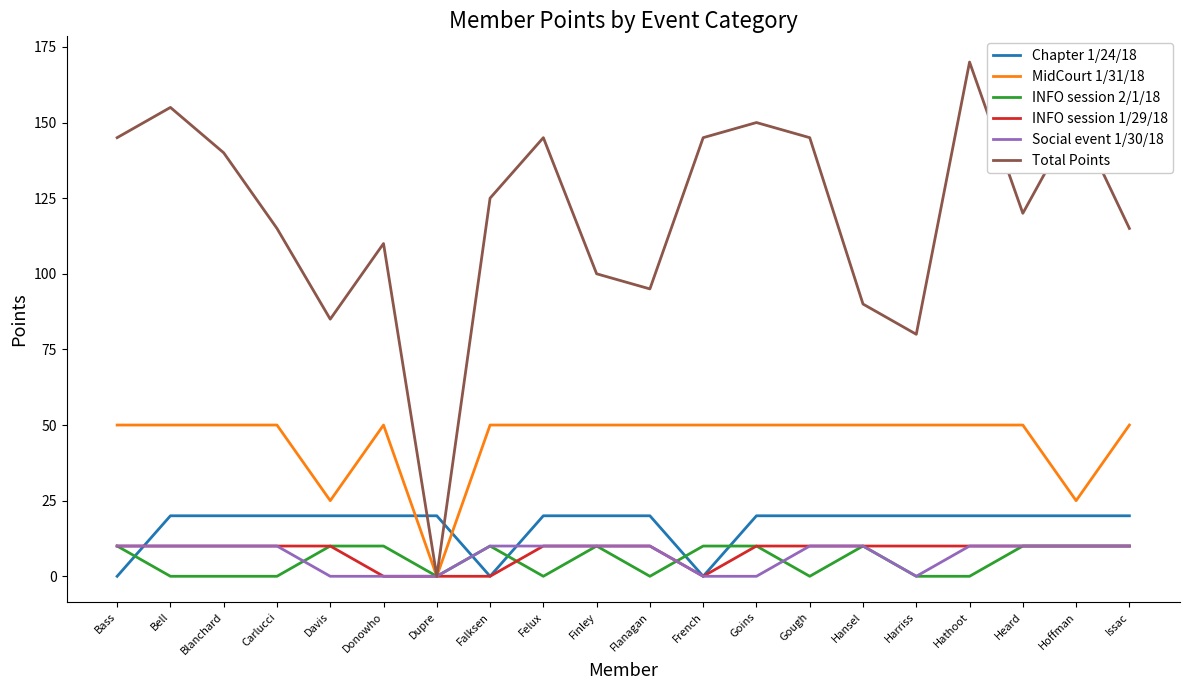

What position from the left is Flanagan?

11